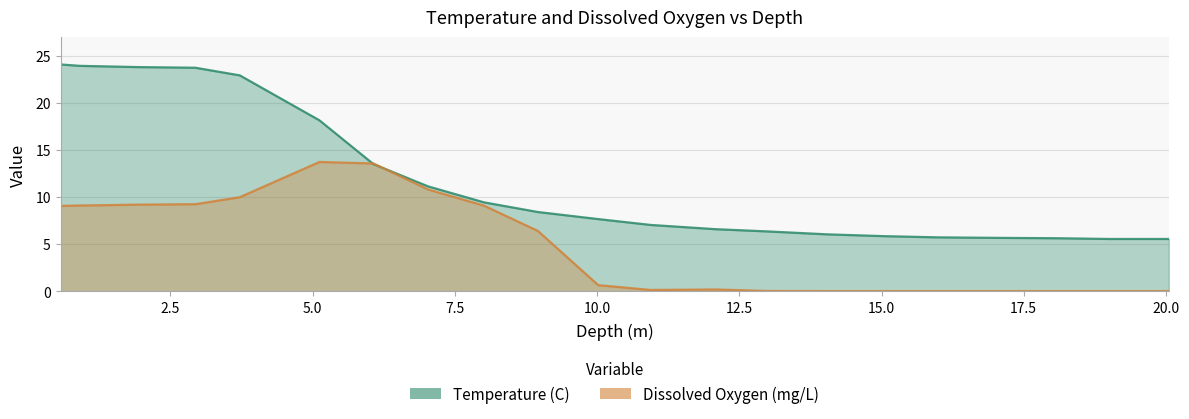

What is the value of the Dissolved Oxygen (mg/L) point at the 13th from the left?

0.2